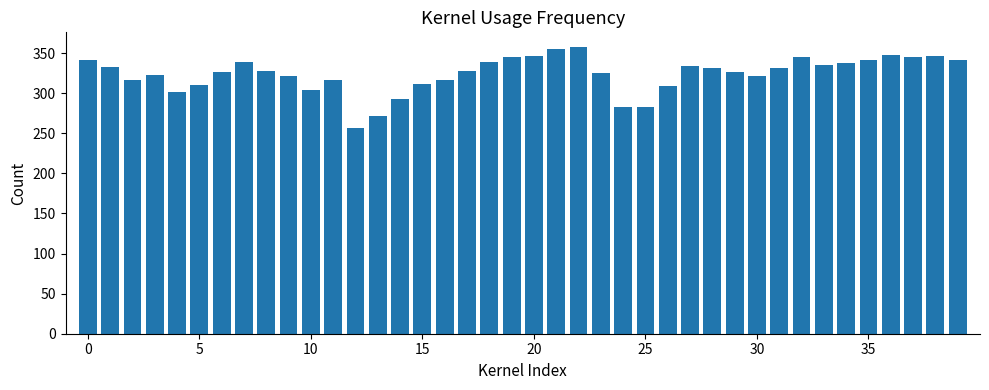

What is the maximum value shown in the chart?

358